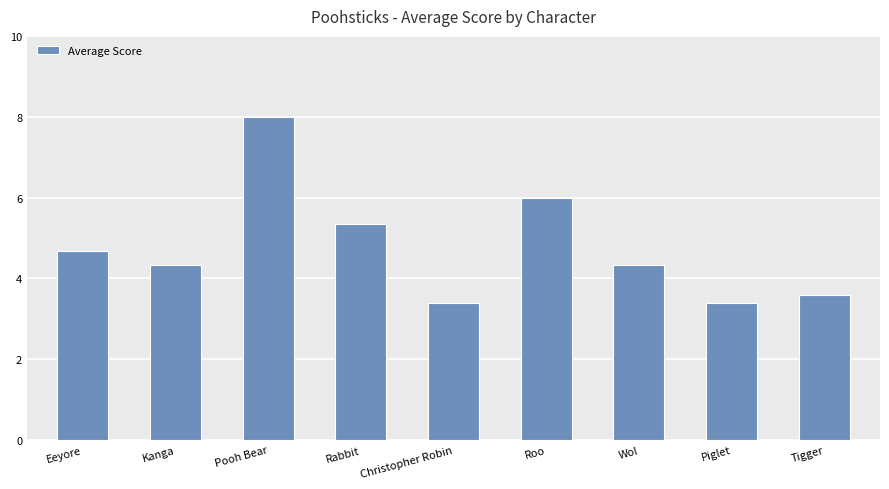

What is the change in value from Eeyore to Roo?

+1.3